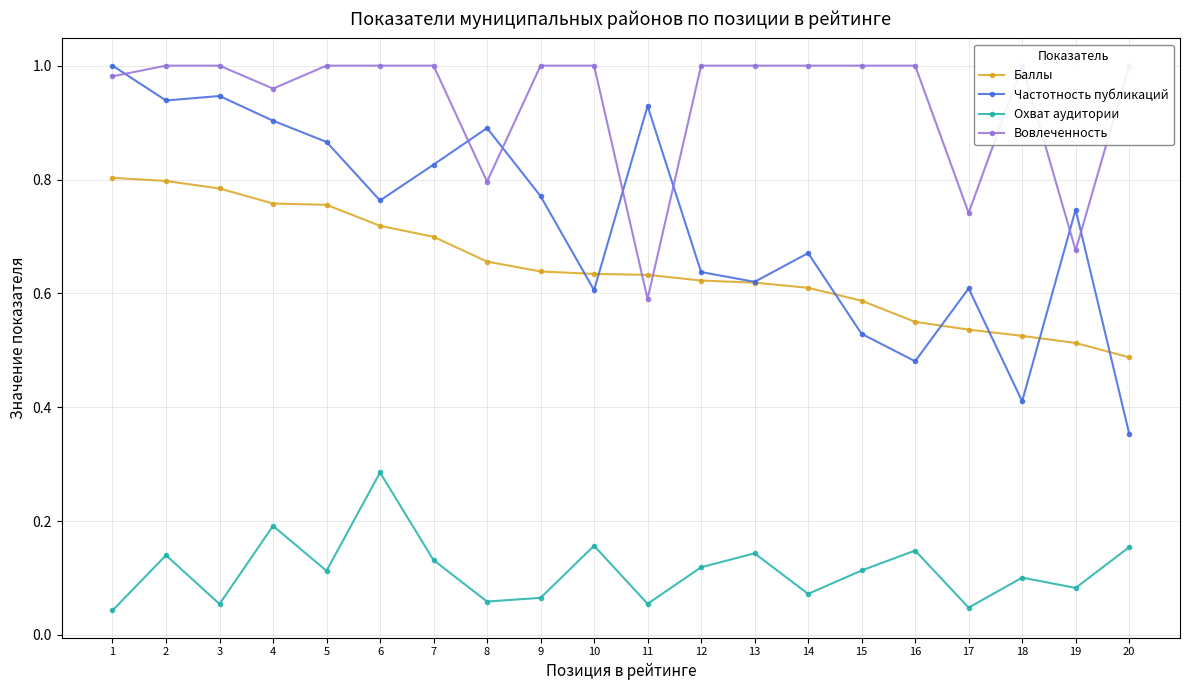

What is the average value of the Частотность публикаций series?

0.7